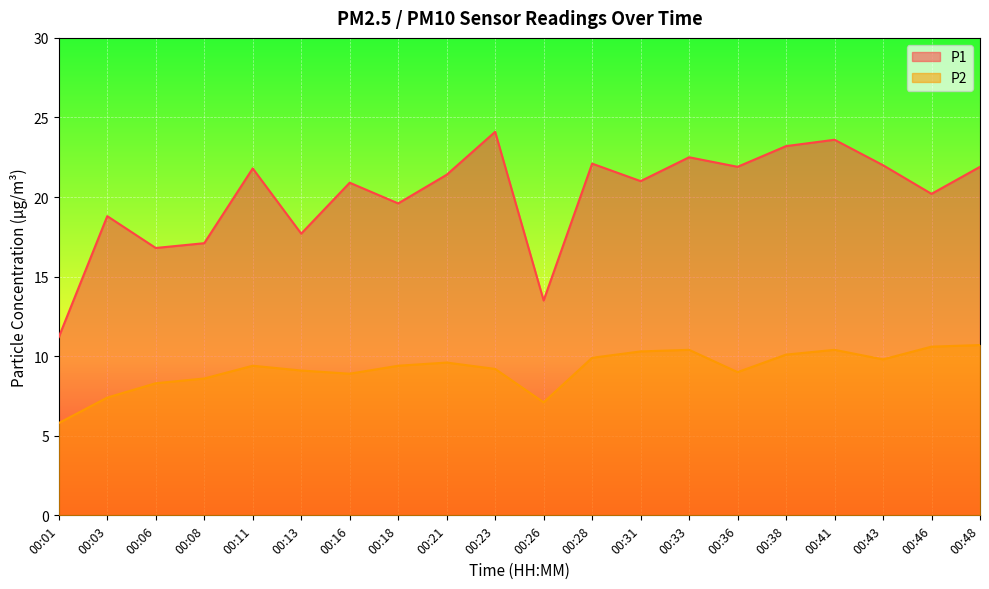

List the labels in order of P2 value, largest first.

00:48, 00:46, 00:33, 00:41, 00:31, 00:38, 00:28, 00:43, 00:21, 00:11, 00:18, 00:23, 00:13, 00:36, 00:16, 00:08, 00:06, 00:03, 00:26, 00:01